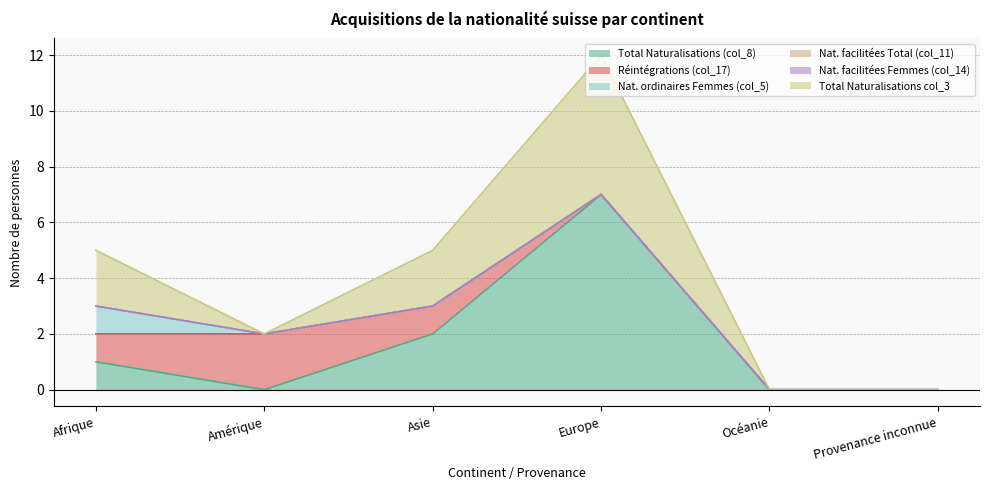

What is the approximate value of Total Naturalisations (col_8) at Europe?

7